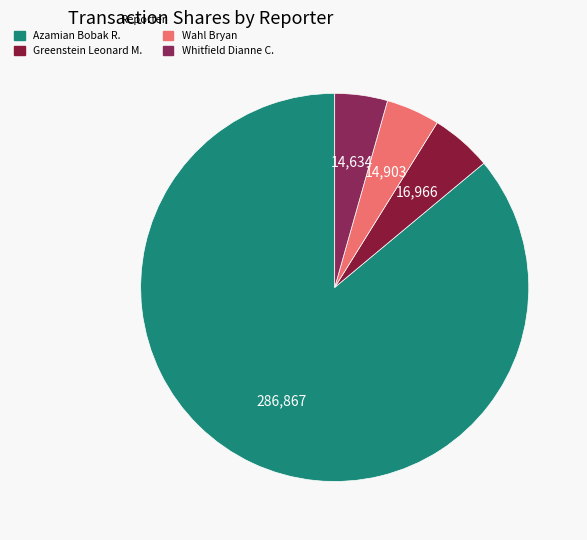

How many slices are in this pie chart?

4